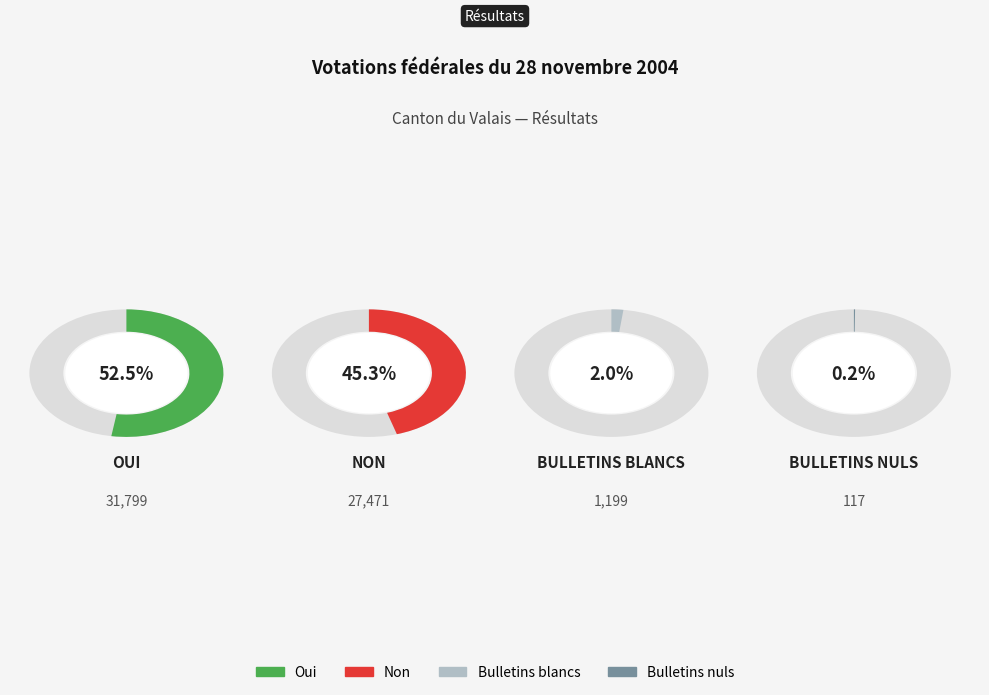

To the nearest percent, what is the average slice percentage?

25%